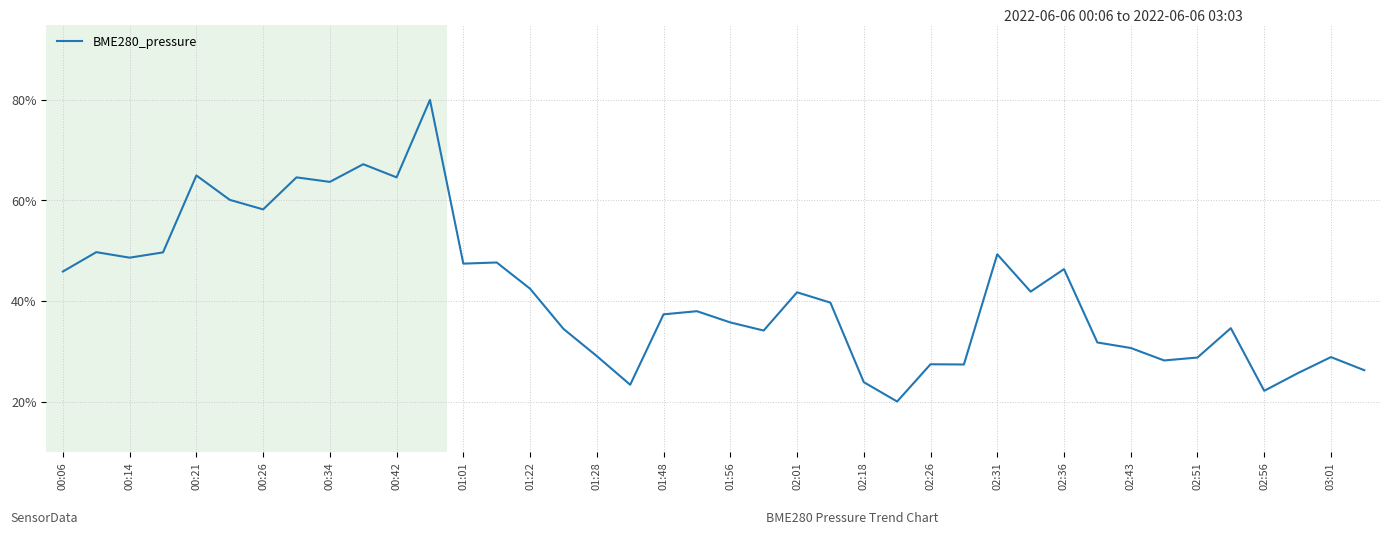

What is the greatest value displayed?

80.0